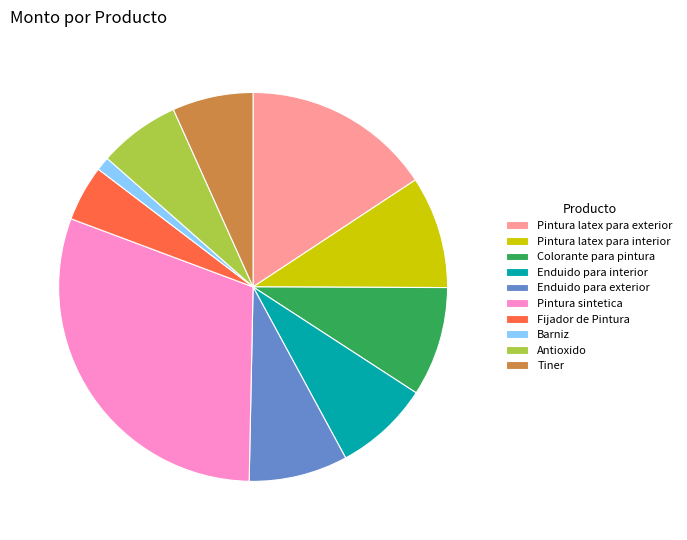

Which slice is the largest?

Pintura sintetica